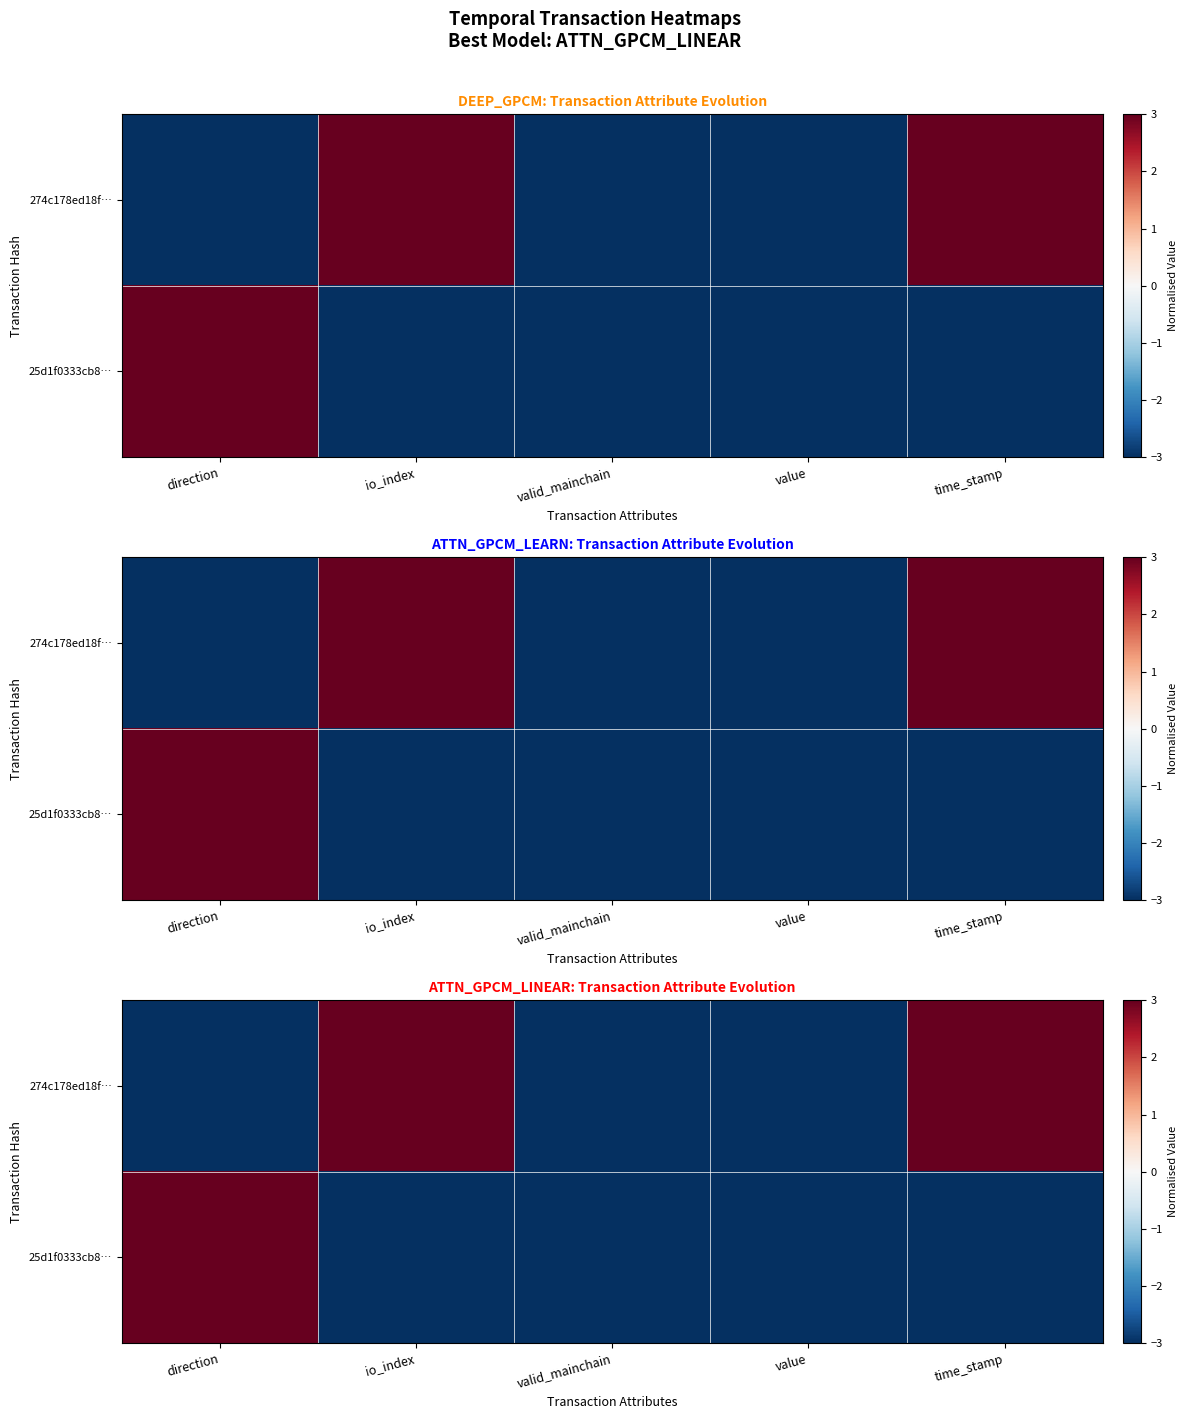

At time_stamp, list the series in order from largest to smallest.

274c178ed18f…, 25d1f0333cb8…